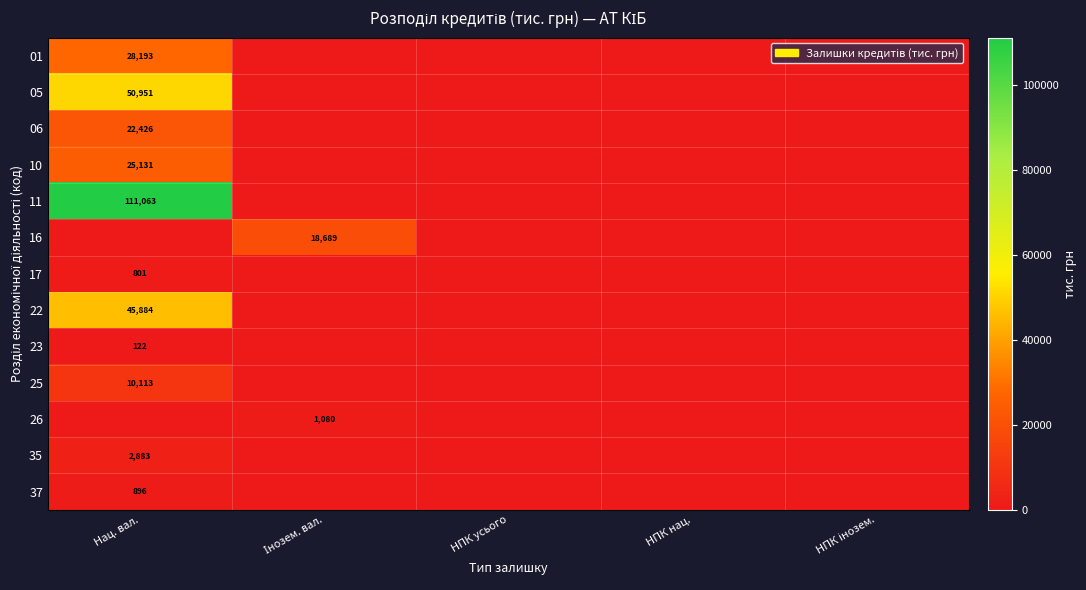

True or false: 05 has a value of 50951 at Нац. вал..

True